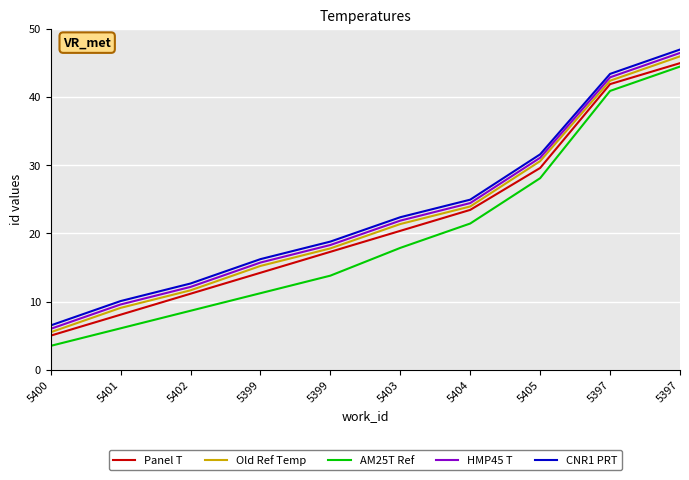

How many lines are shown in the chart?

5